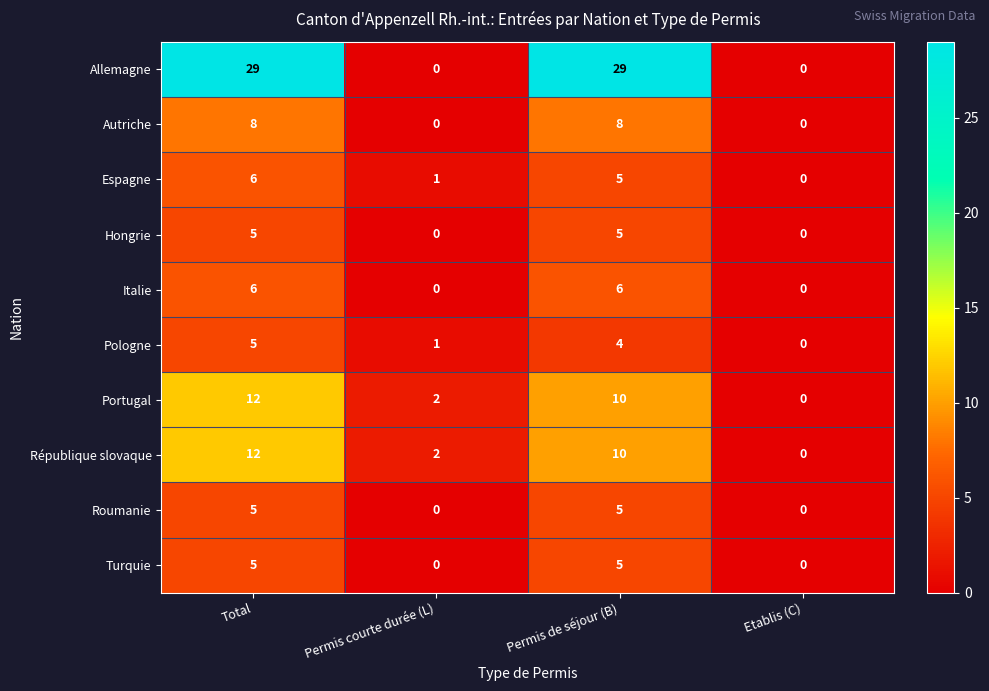

Count the Portugal values in the range 2 to 12.

3